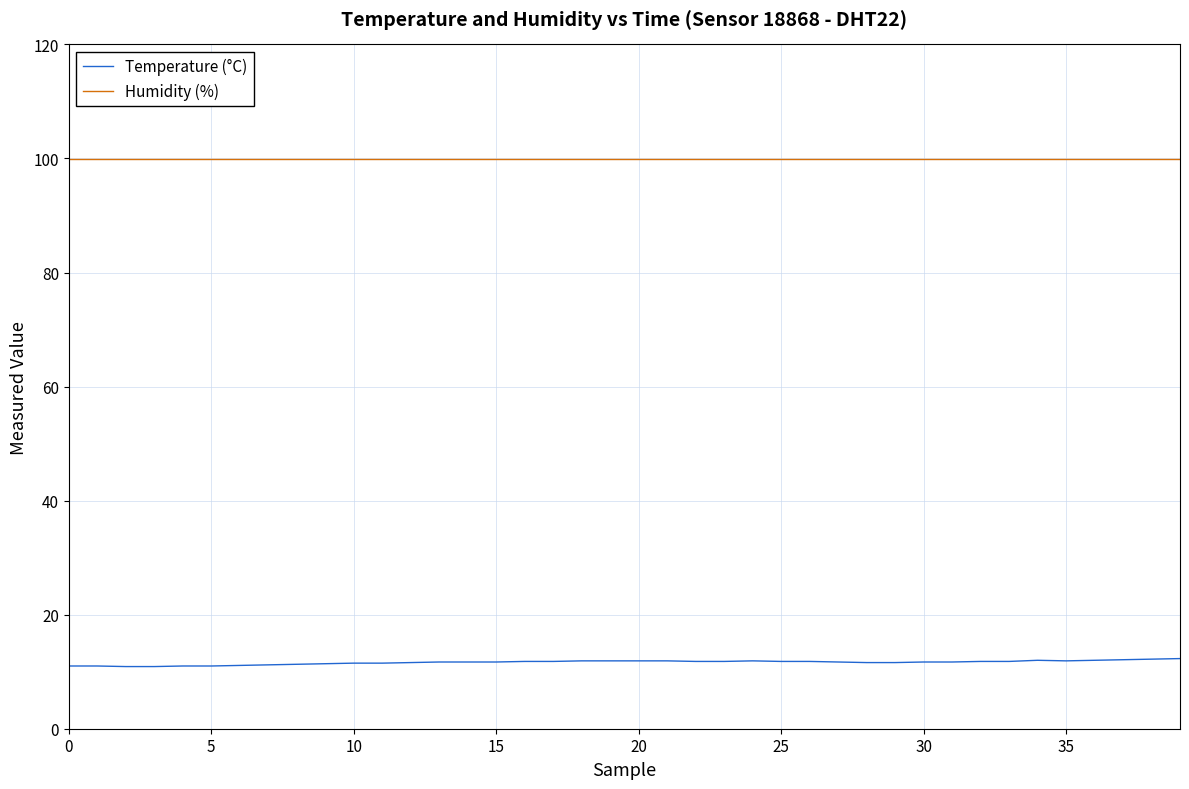

What is the difference between the maximum and minimum values in the Temperature (°C) series?

1.4